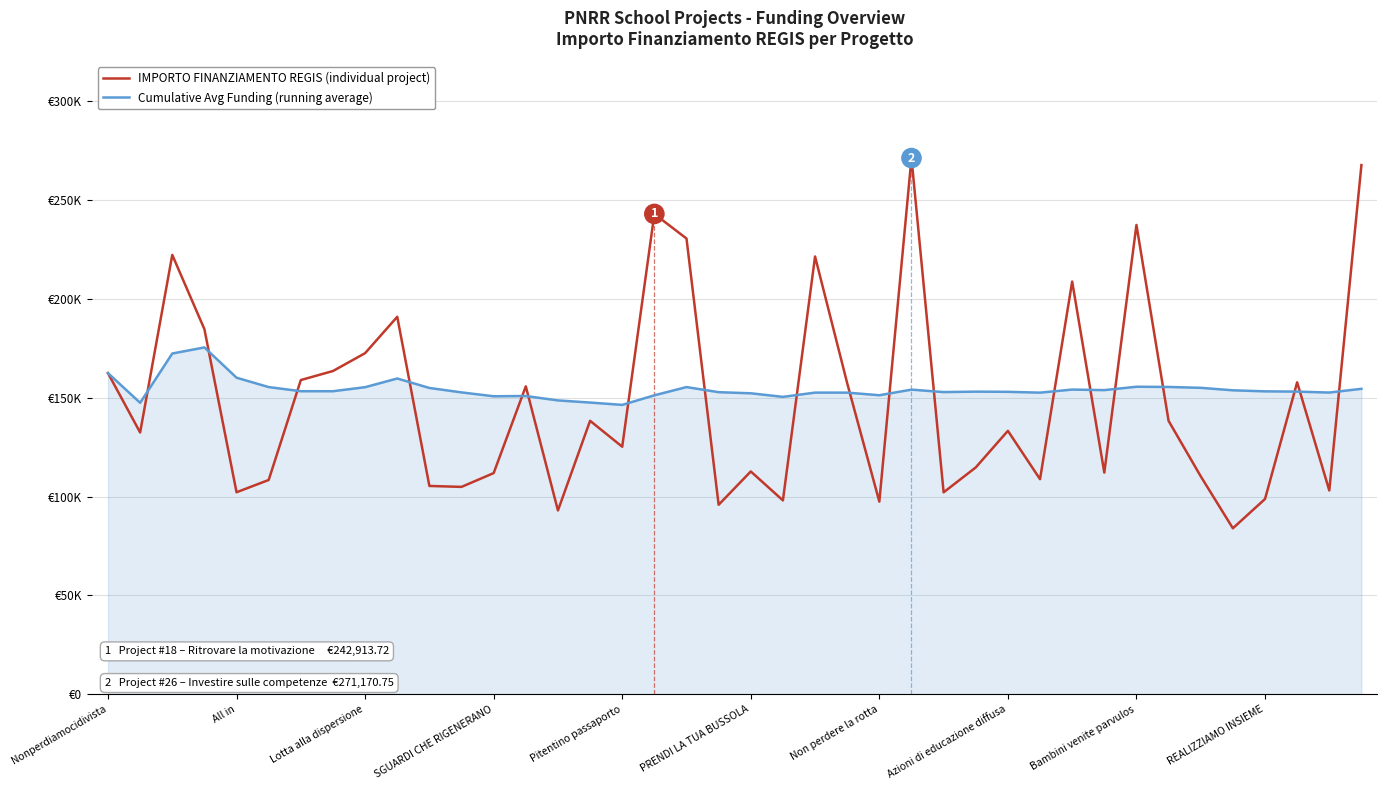

Rank the categories by IMPORTO FINANZIAMENTO REGIS (individual project) value from lowest to highest.

35, 14, 19, 24, 21, 36, 26, Pitentino passaporto, 38, 11, 10, PRENDI LA TUA BUSSOLA, 29, 34, 12, 31, 20, 27, 16, All in, 28, 33, 15, 13, 23, 37, Non perdere la rotta, Nonperdiamocidivista, Azioni di educazione diffusa, Bambini venite parvulos, SGUARDI CHE RIGENERANO, REALIZZIAMO INSIEME, 30, 22, Lotta alla dispersione, 18, 32, 17, 39, 25